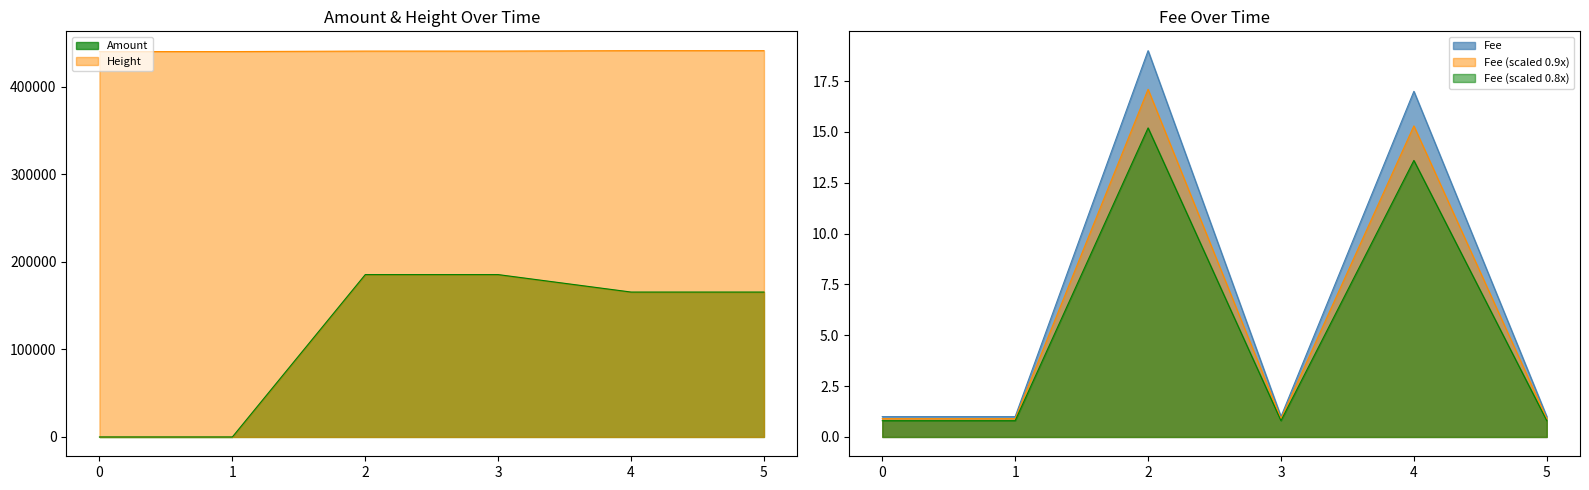

Rank the series by their average value, from lowest to highest.

Fee, Amount, Height